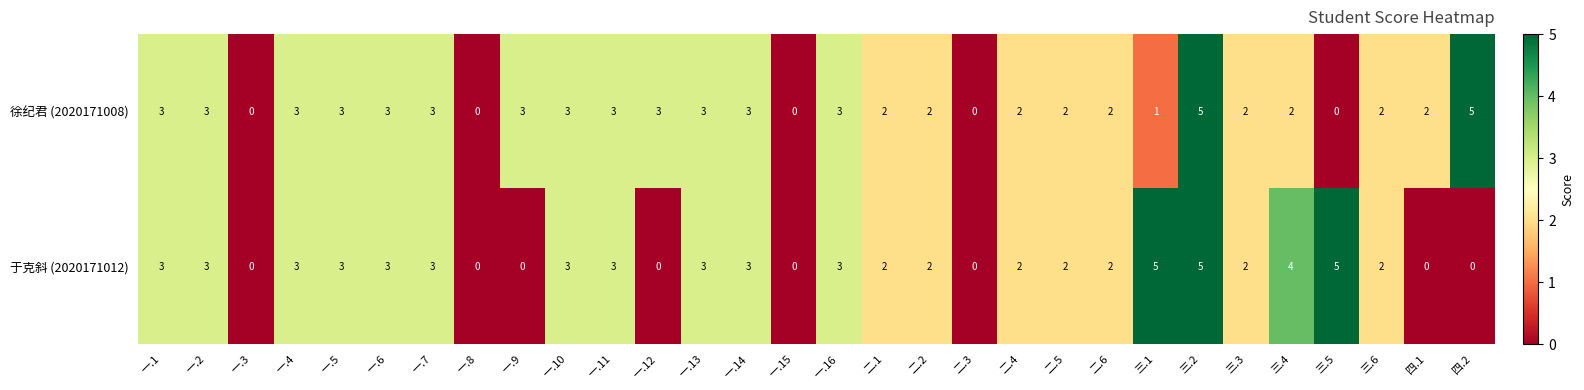

The 于克斜 (2020171012) series shows 1 at 一.6. True or false?

False